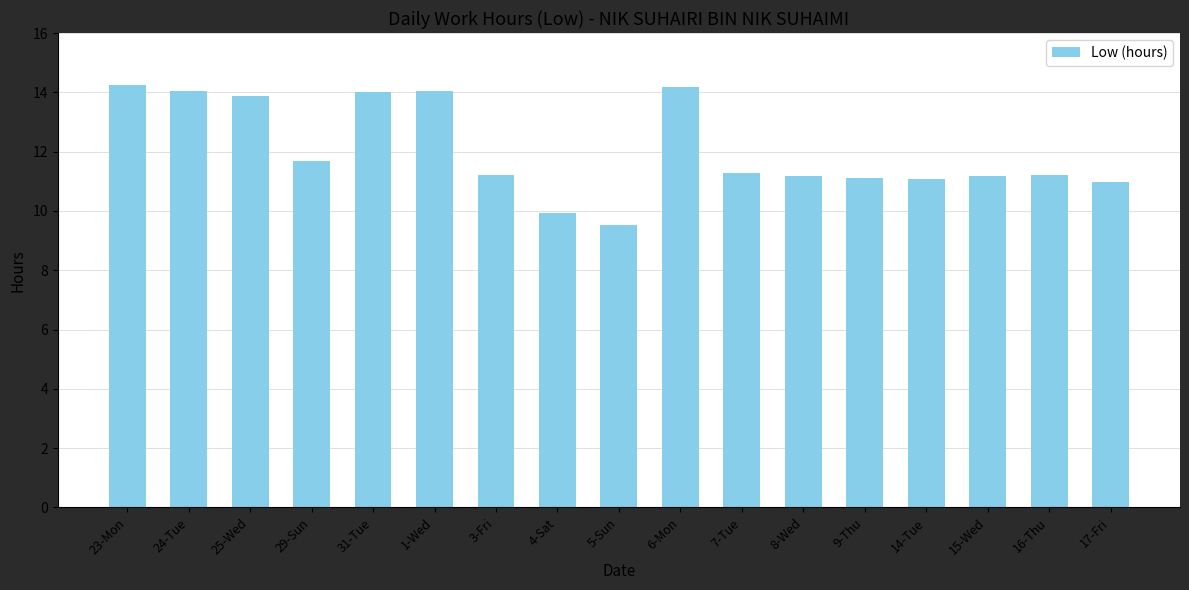

What is the sum of the values at 17-Fri and 23-Mon?

25.2